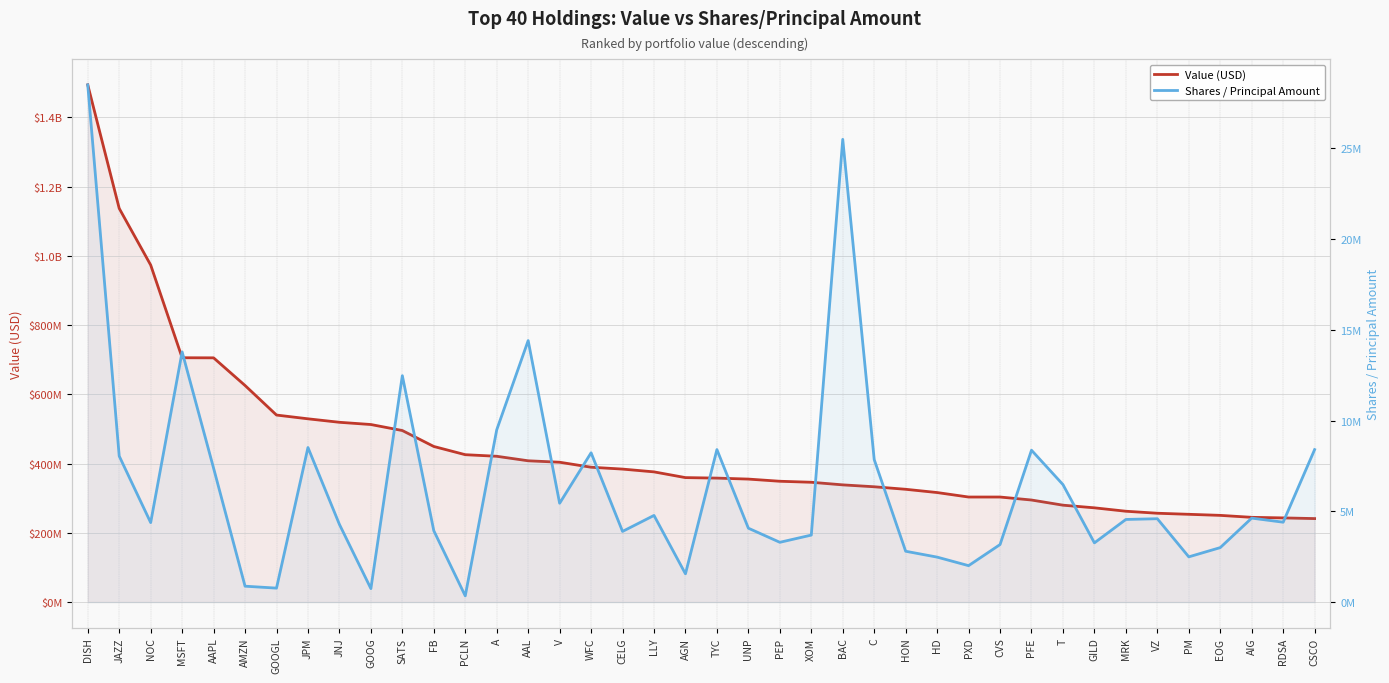

What are all the series names shown in the legend?

Value (USD), Shares / Principal Amount